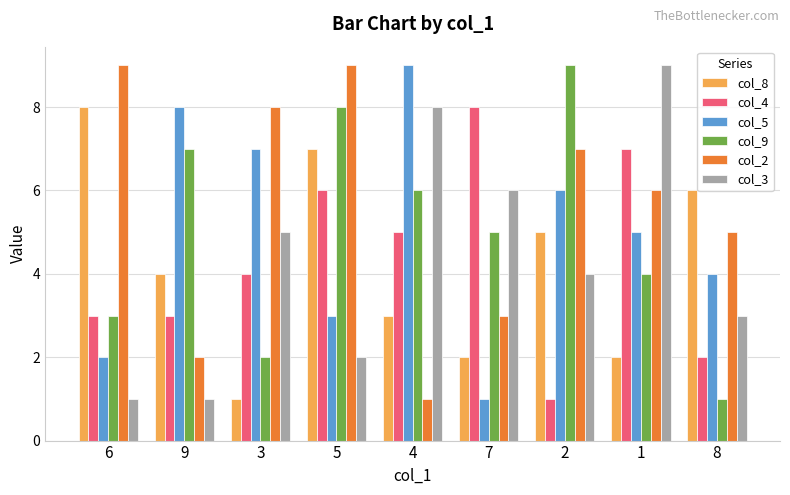

Reading left to right, list all the values displayed in this chart.

col_8: 8	4	1	7	3	2	5	2	6
col_4: 3	3	4	6	5	8	1	7	2
col_5: 2	8	7	3	9	1	6	5	4
col_9: 3	7	2	8	6	5	9	4	1
col_2: 9	2	8	9	1	3	7	6	5
col_3: 1	1	5	2	8	6	4	9	3